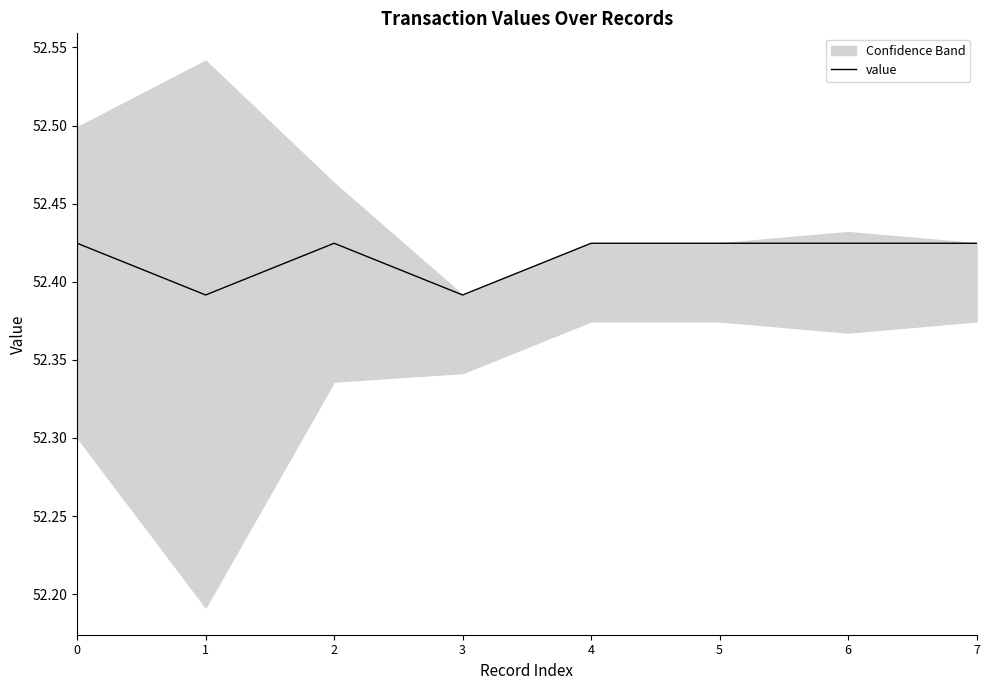

Which category has the highest value across all series?

6